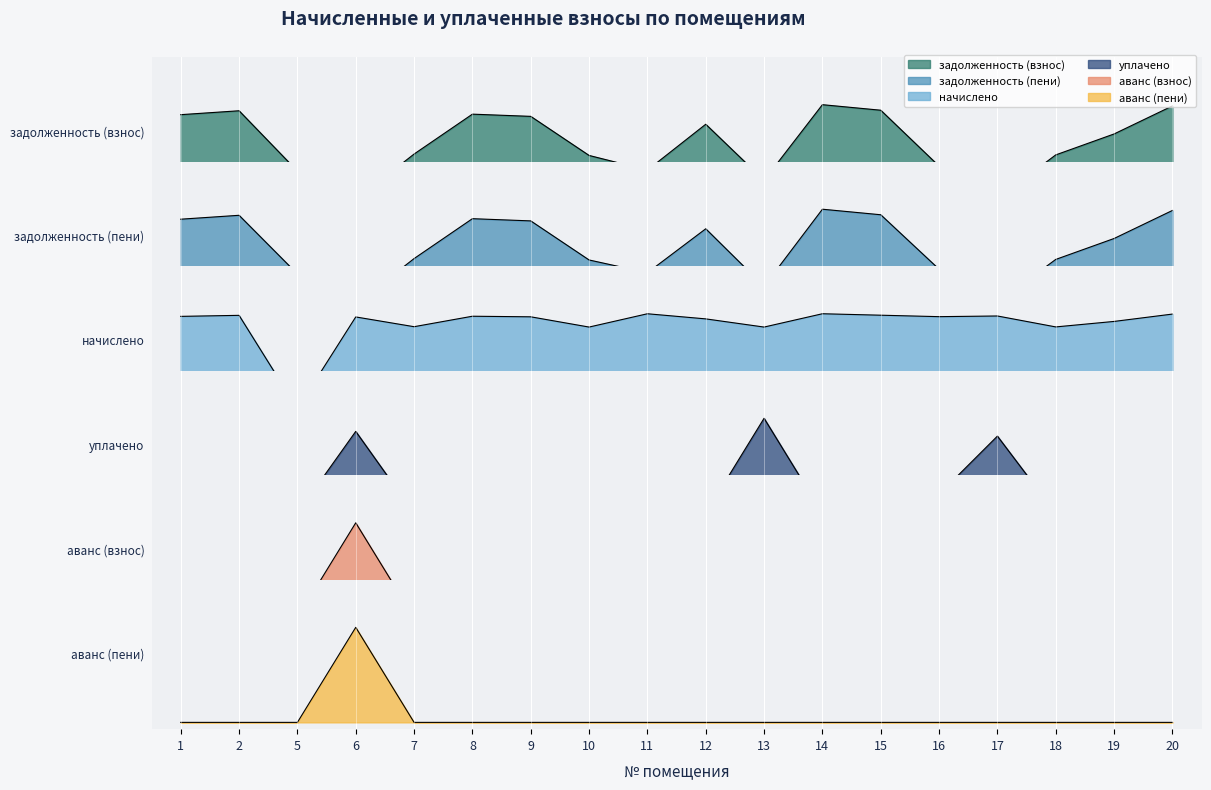

What is the sum of the задолженность (взнос) values at 1 and 20?

1.3